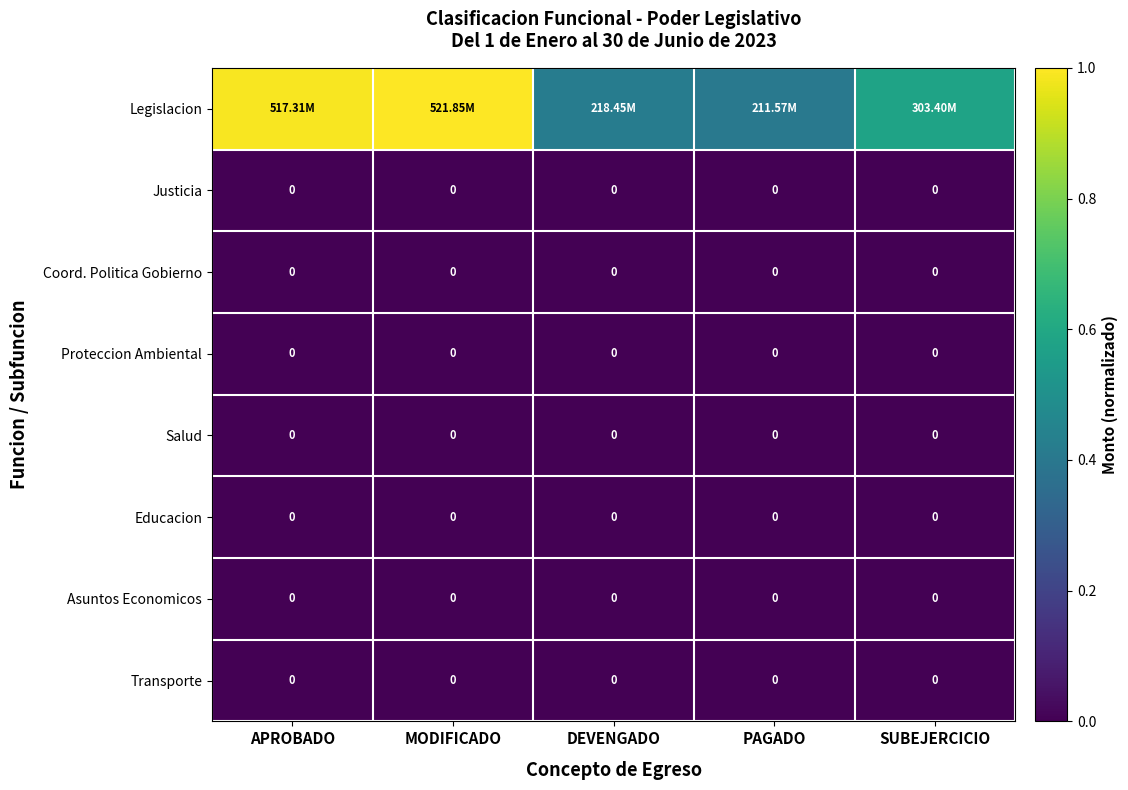

Where is Coord. Politica Gobierno nearest to the value 0?

APROBADO